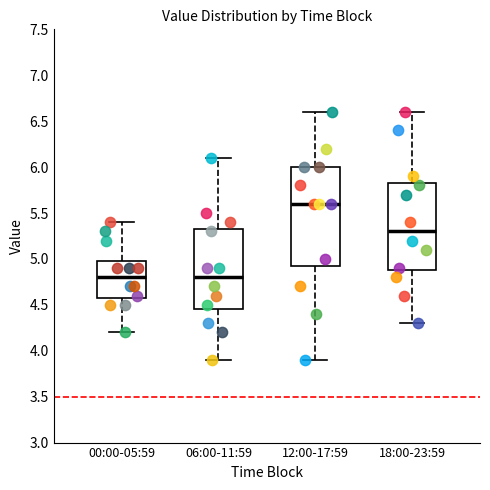

Reading left to right, read every box against the y-axis: the position of its median line, the range the box covers, and the ends of its whiskers. The values are not printed on the chart, so give them approximately, as read against the axis.

00:00-05:59: median 4.80, box 4.60 to 5.00, whiskers 4.20 to 5.40
06:00-11:59: median 4.80, box 4.45 to 5.35, whiskers 3.90 to 6.10
12:00-17:59: median 5.60, box 4.95 to 6.00, whiskers 3.90 to 6.60
18:00-23:59: median 5.30, box 4.90 to 5.85, whiskers 4.30 to 6.60